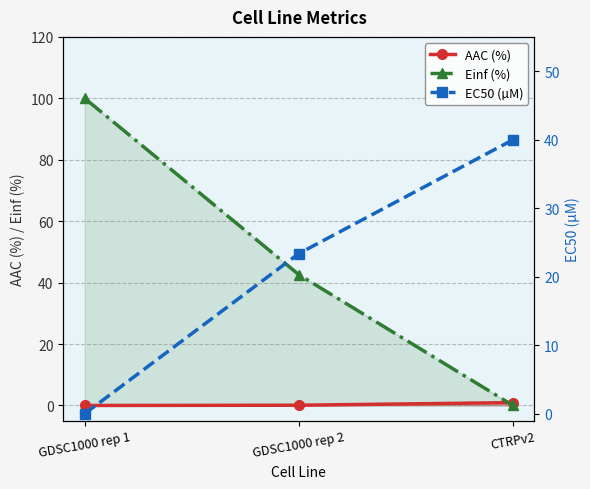

List the series in order of their peak value, highest first.

Einf (%), EC50 (µM), AAC (%)